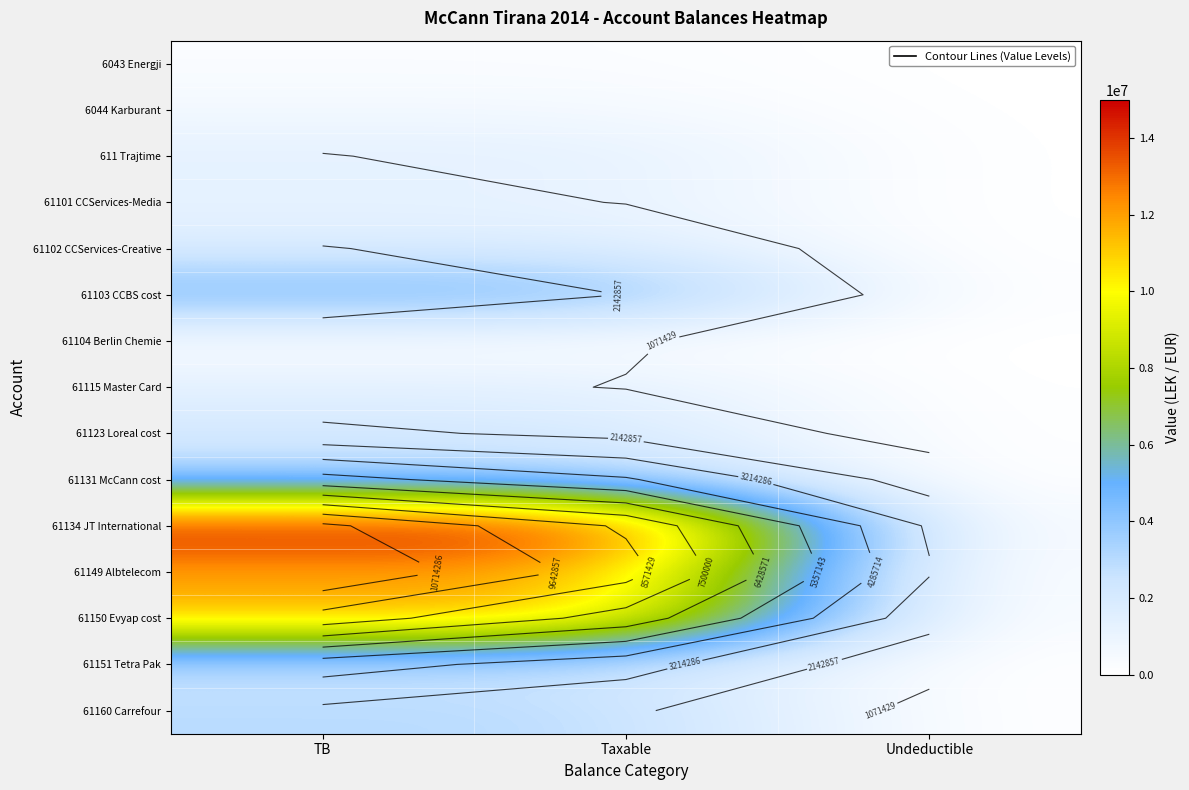

At which label does 61149 Albtelecom reach its peak?

TB